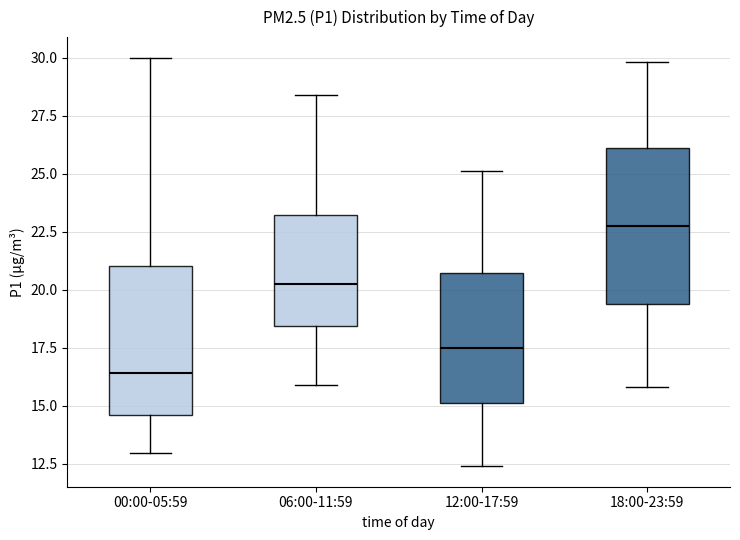

Where does the median line of the box for 12:00-17:59 sit on the y-axis? The values are not printed on the chart, so give them approximately, as read against the axis.

17.5